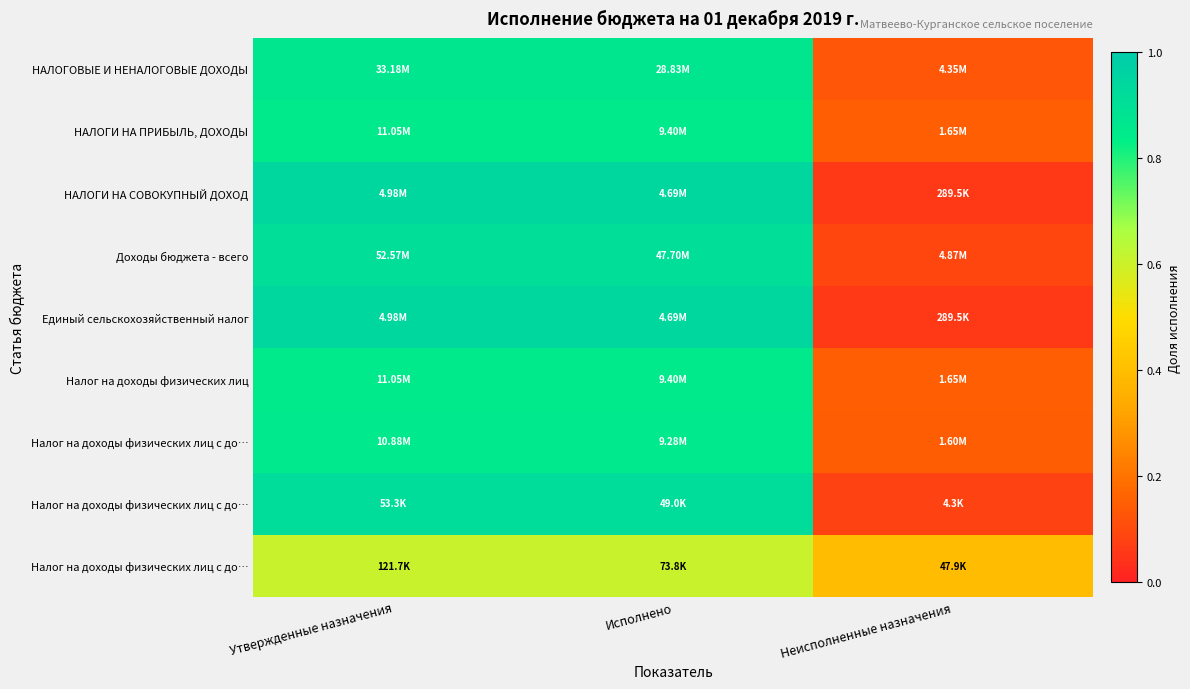

At which category is the sum across all series the highest?

Утвержденные назначения